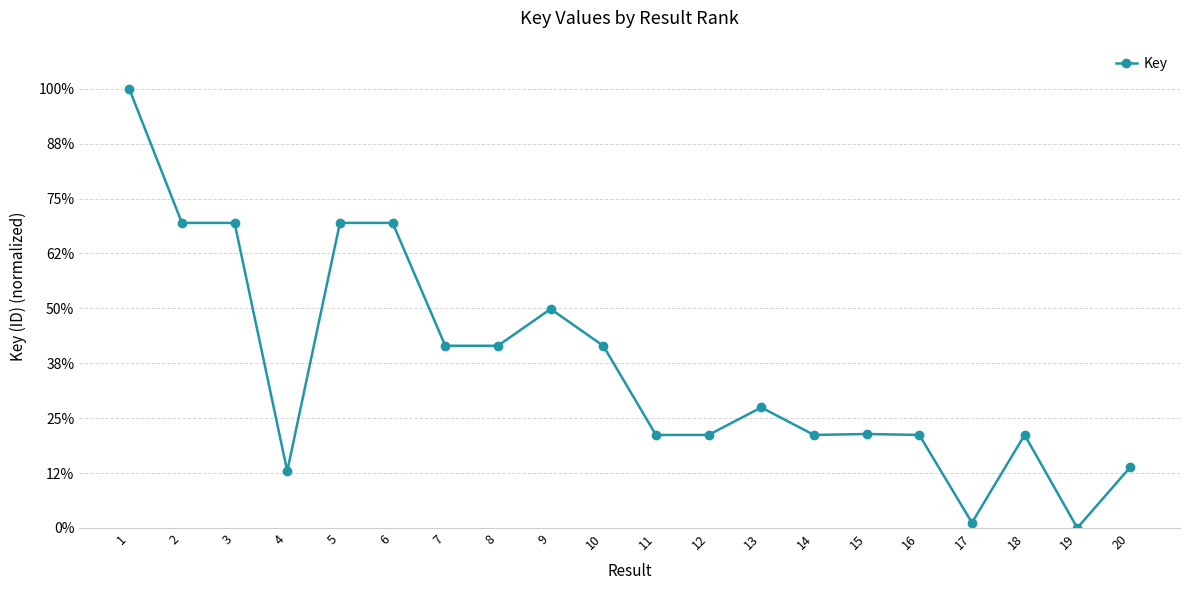

Where is the first local maximum?

3